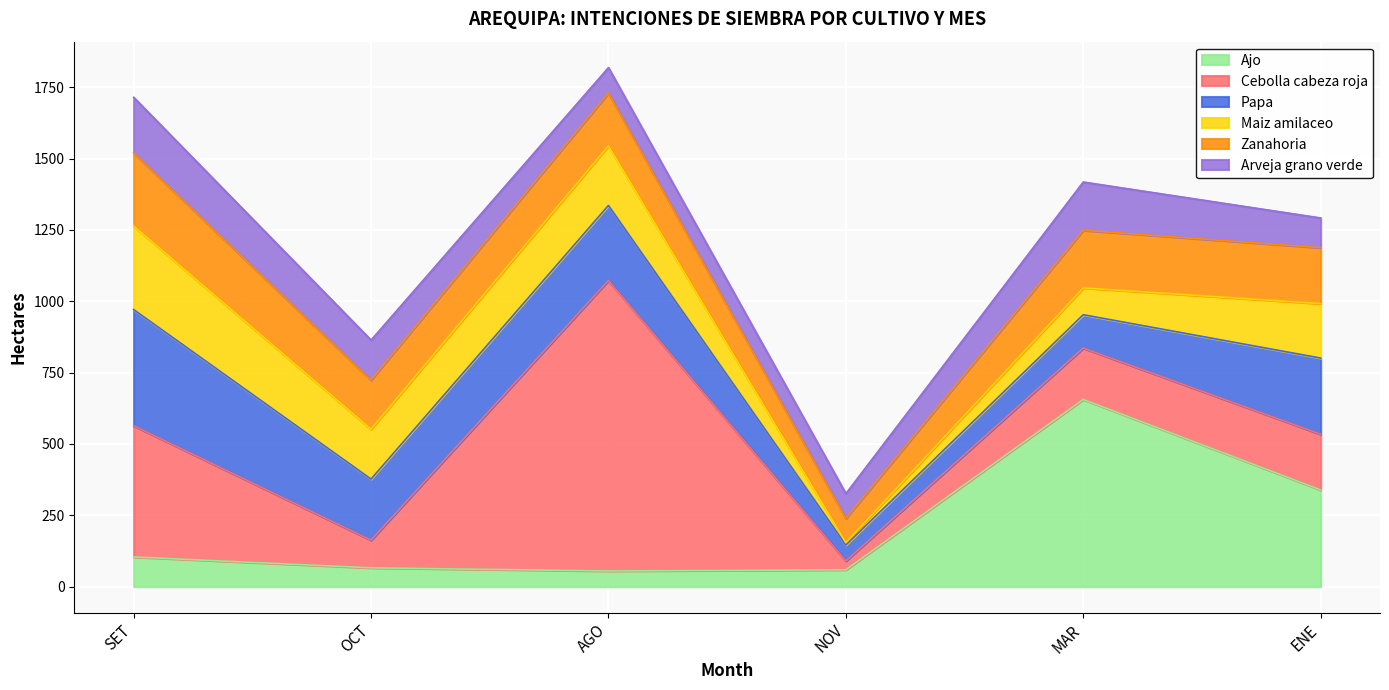

Does the chart display data point markers on the line(s)?

No